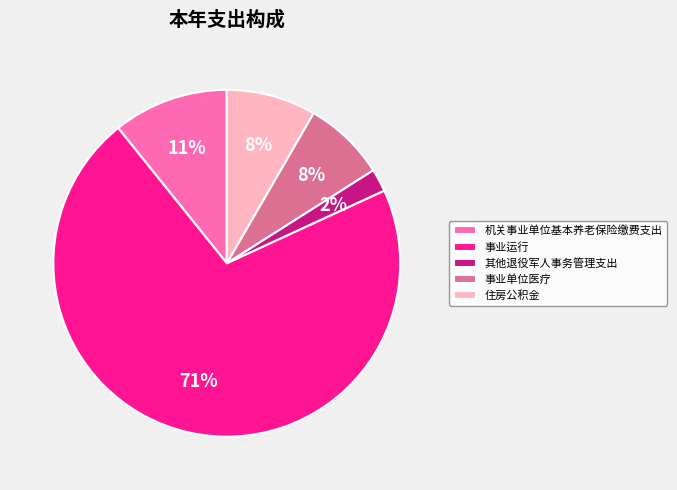

Between 住房公积金 and 其他退役军人事务管理支出, which is larger?

住房公积金